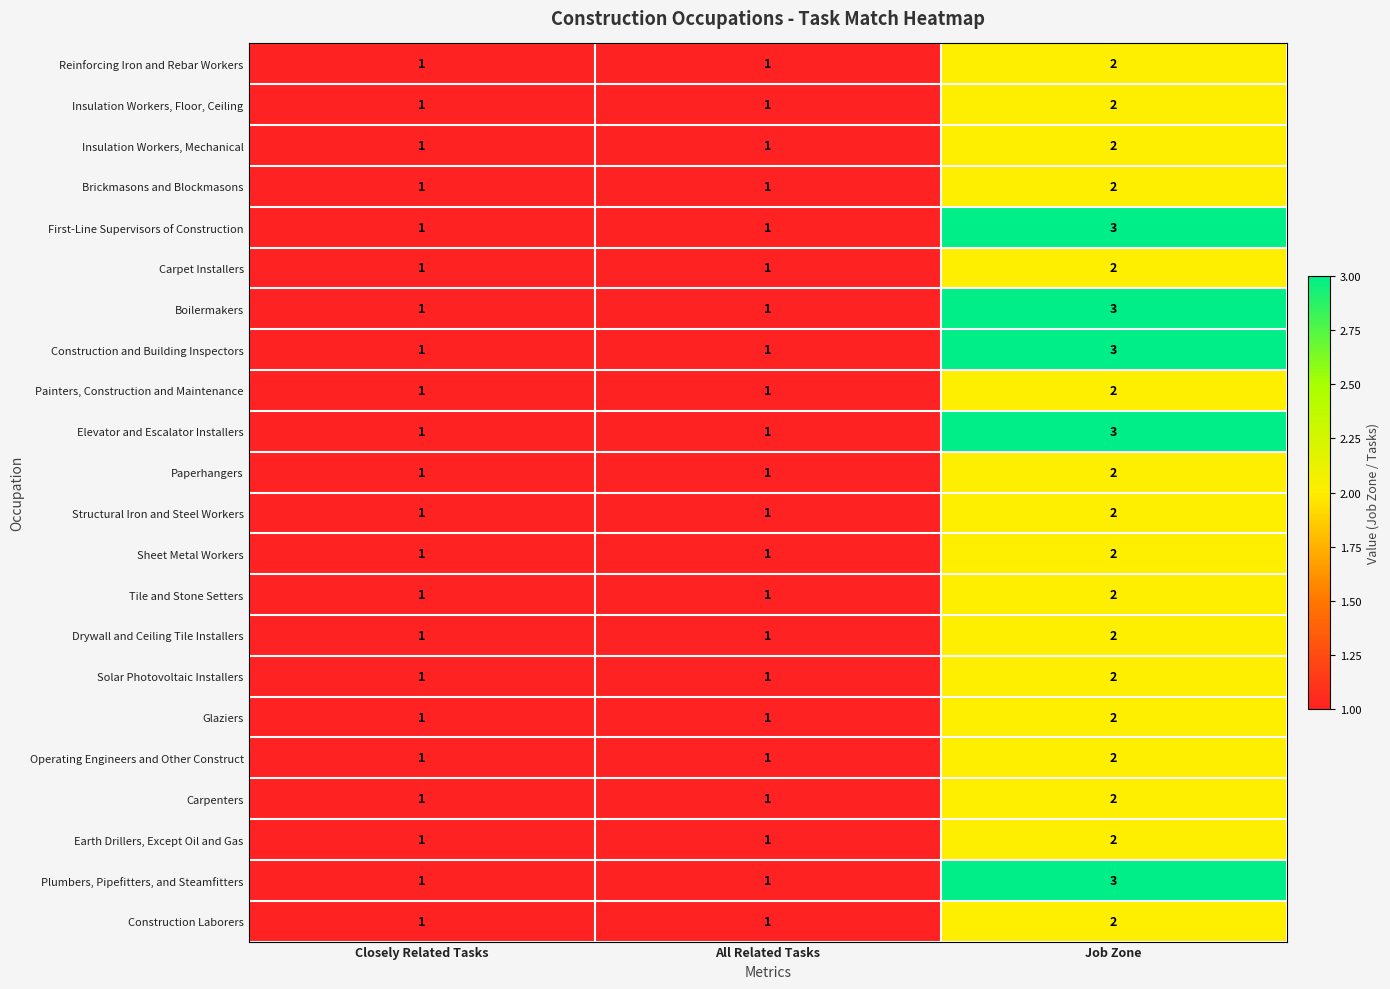

What is the sum of all Brickmasons and Blockmasons values?

4